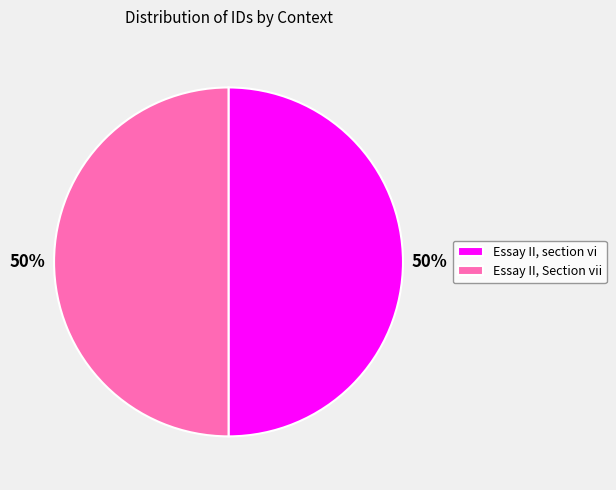

How many segments does this pie chart have?

2